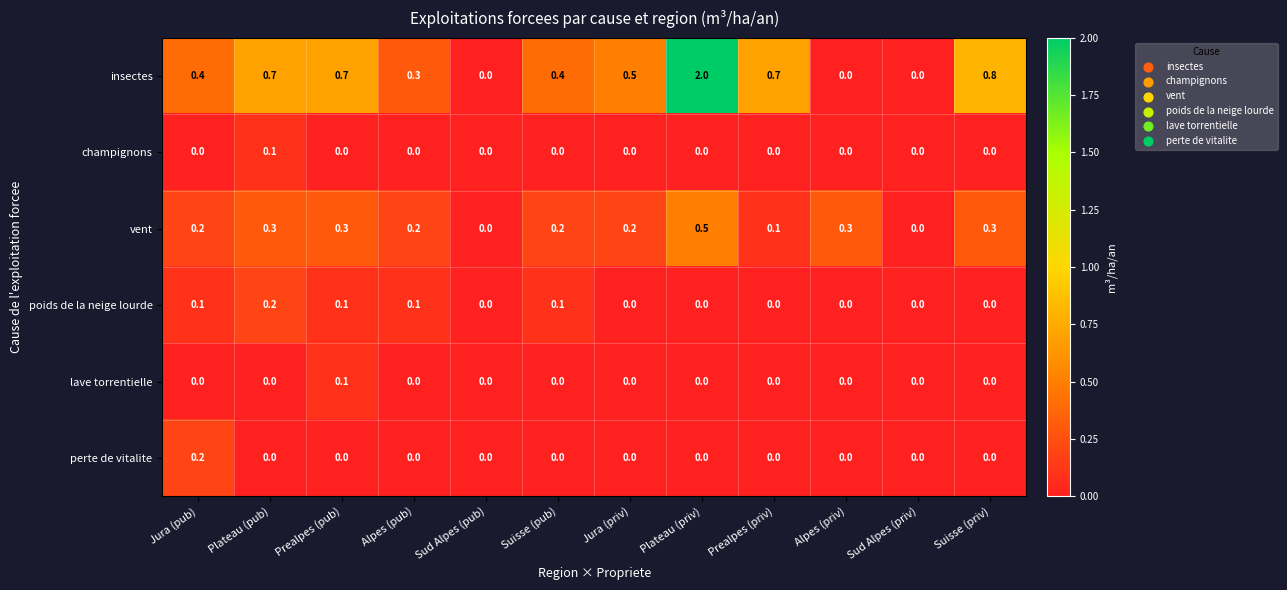

The vent series shows 0.0 at Jura (priv). True or false?

False